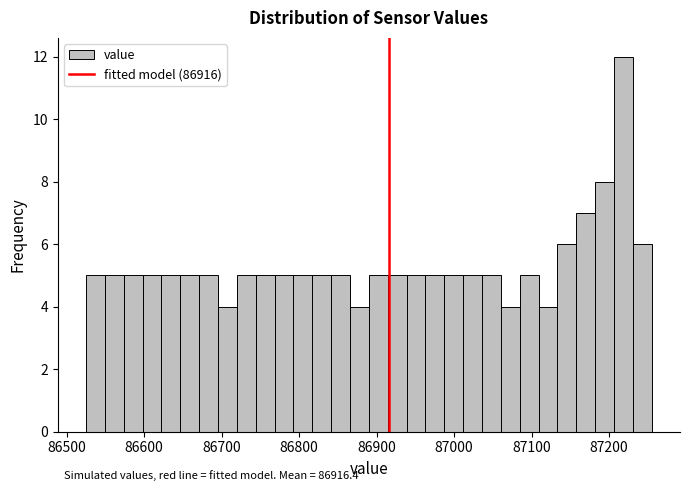

Around what value on the x-axis is the tallest bar? Give the approximate position of its centre, as read against the axis.

87220